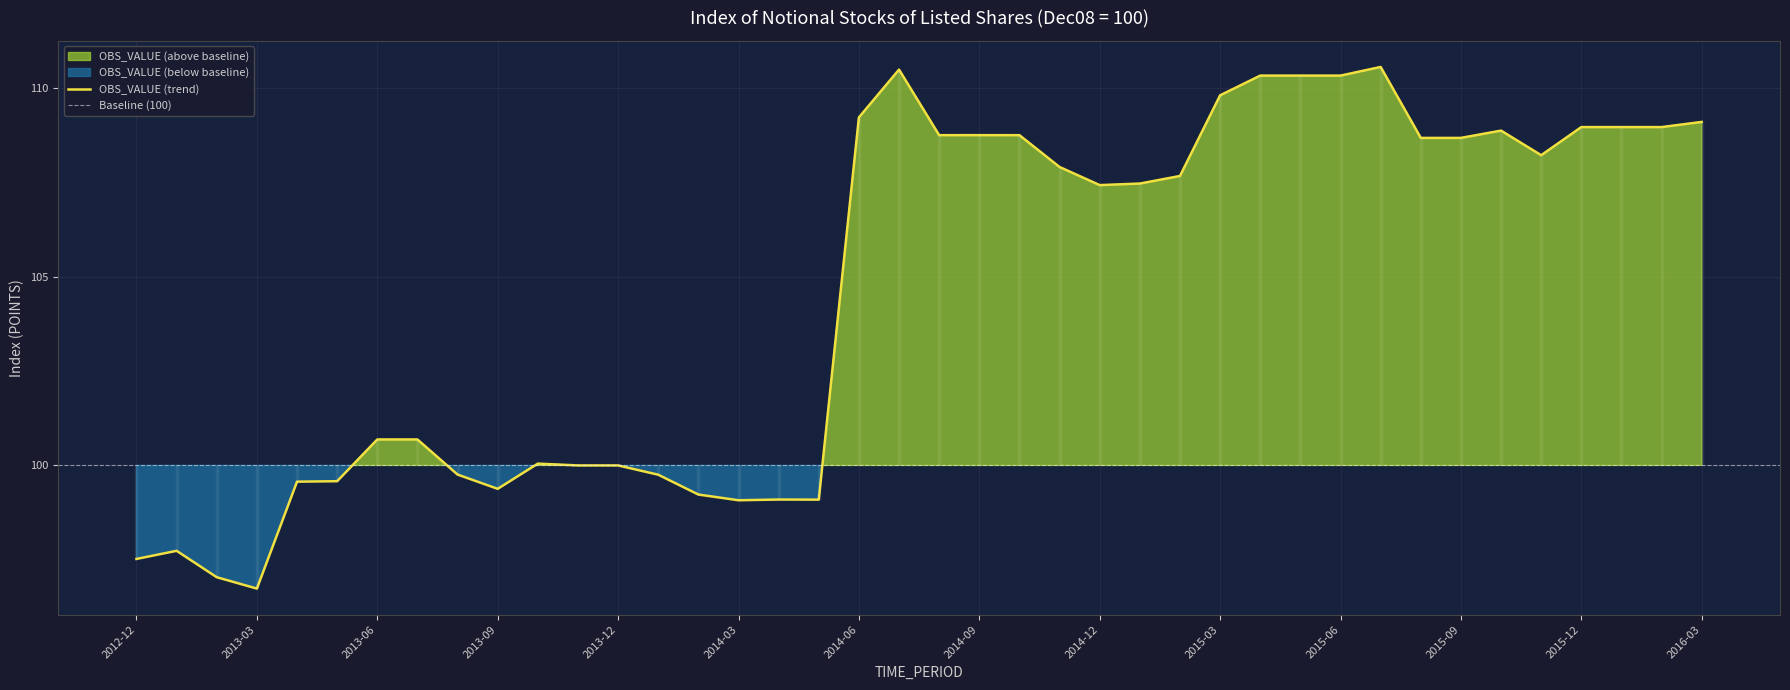

Reading right to left, transcribe all the data shown in this chart.

109.1	109.0	109.0	109.0	108.2	108.9	108.7	108.7	110.6	110.3	110.3	110.3	109.8	107.7	107.5	107.4	107.9	108.8	108.8	108.8	110.5	109.2	99.1	99.1	99.1	99.2	99.8	100.0	100.0	100.0	99.4	99.8	100.7	100.7	99.6	99.6	96.7	97.0	97.7	97.5